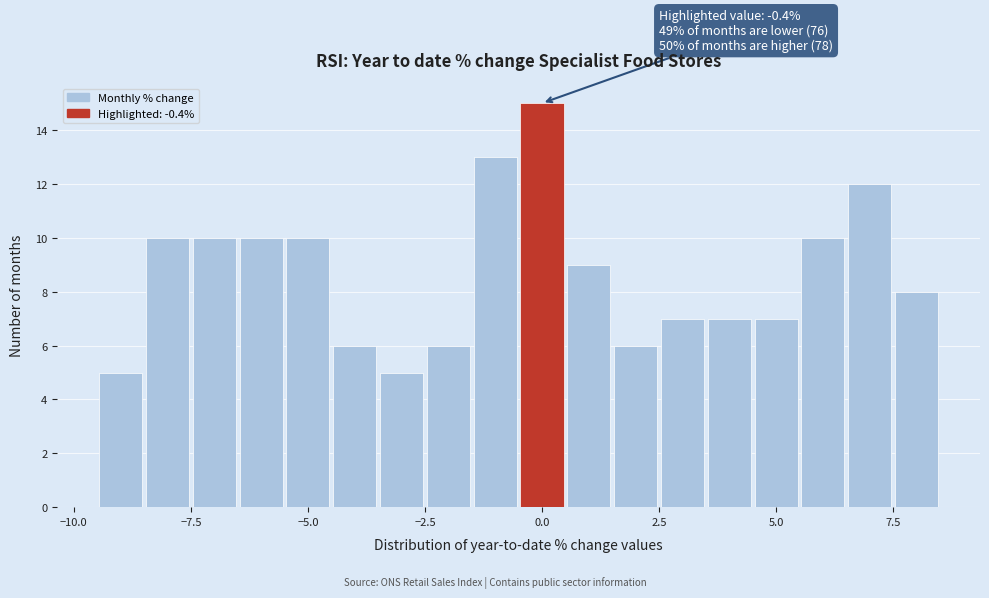

Around what value on the x-axis is the tallest bar? Give the approximate position of its centre, as read against the axis.

0.0